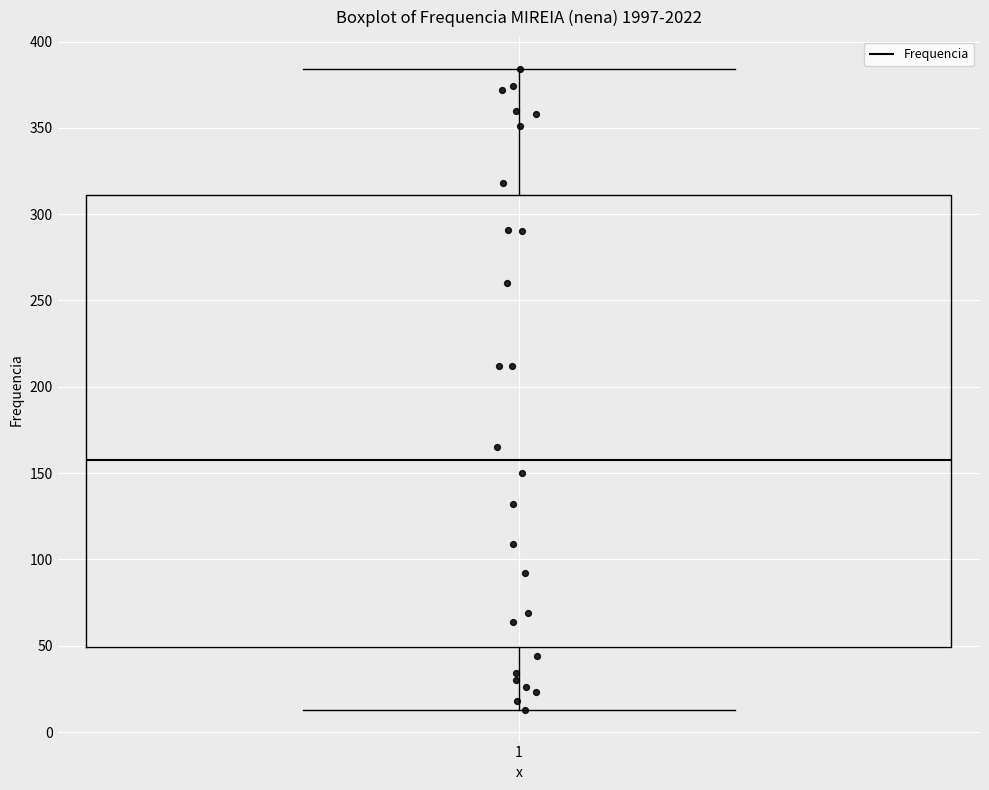

Read this box plot against the y-axis: the position of the median line, the range covered by the box, and the ends of both whiskers. The values are not printed on the chart, so give them approximately, as read against the axis.

median 160, box 50 to 310, whiskers 15 to 385